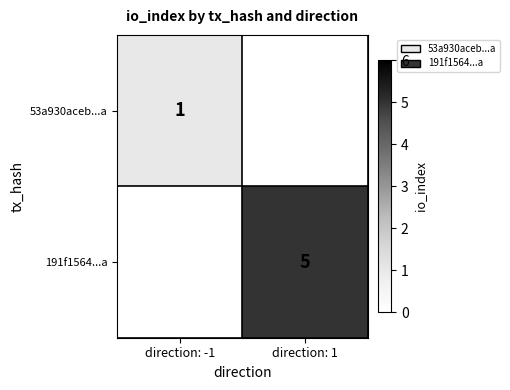

The 191f1564...a series shows 3 at direction: 1. True or false?

False